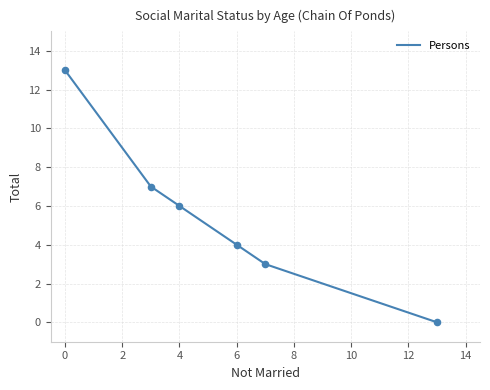

What is the maximum value shown in the chart?

13